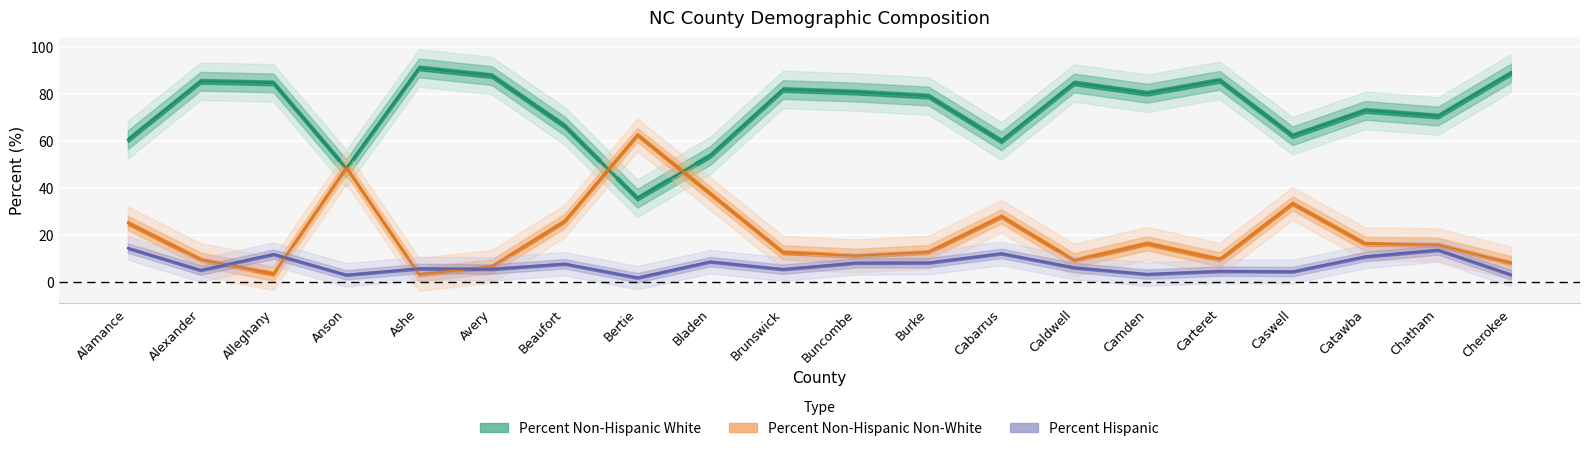

What are all the series names shown in the legend?

Percent Non-Hispanic White, Percent Non-Hispanic Non-White, Percent Hispanic